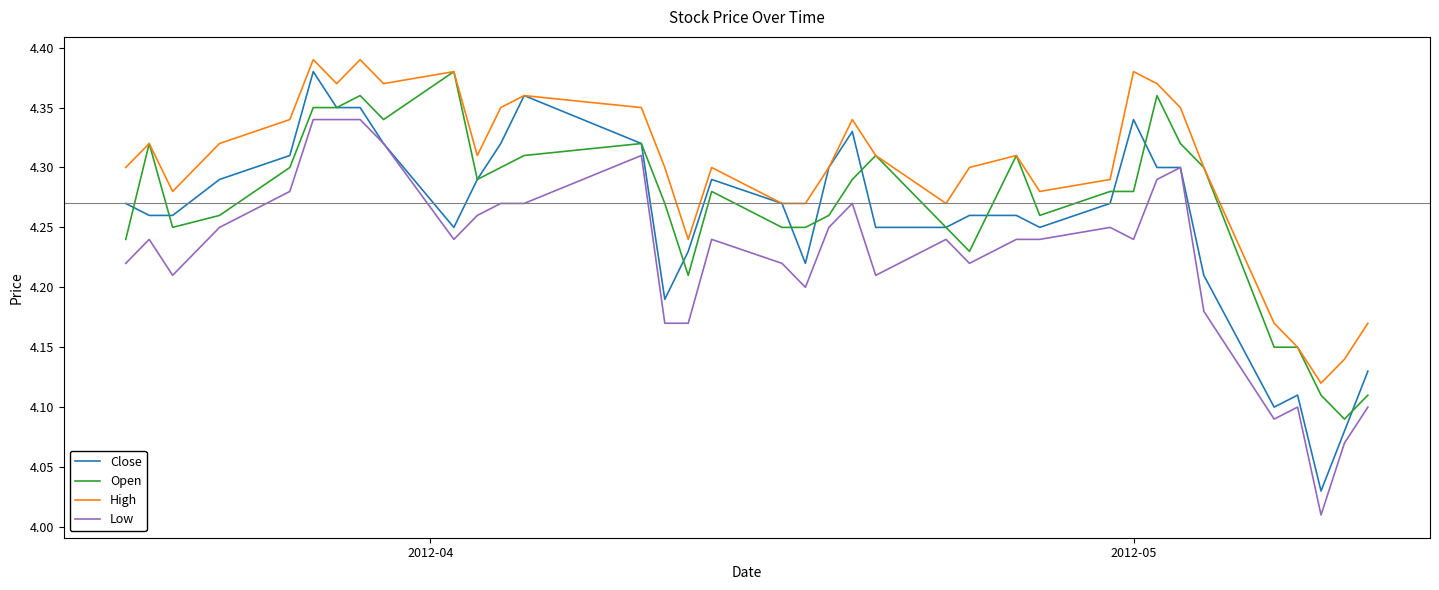

How many lines are shown in the chart?

4